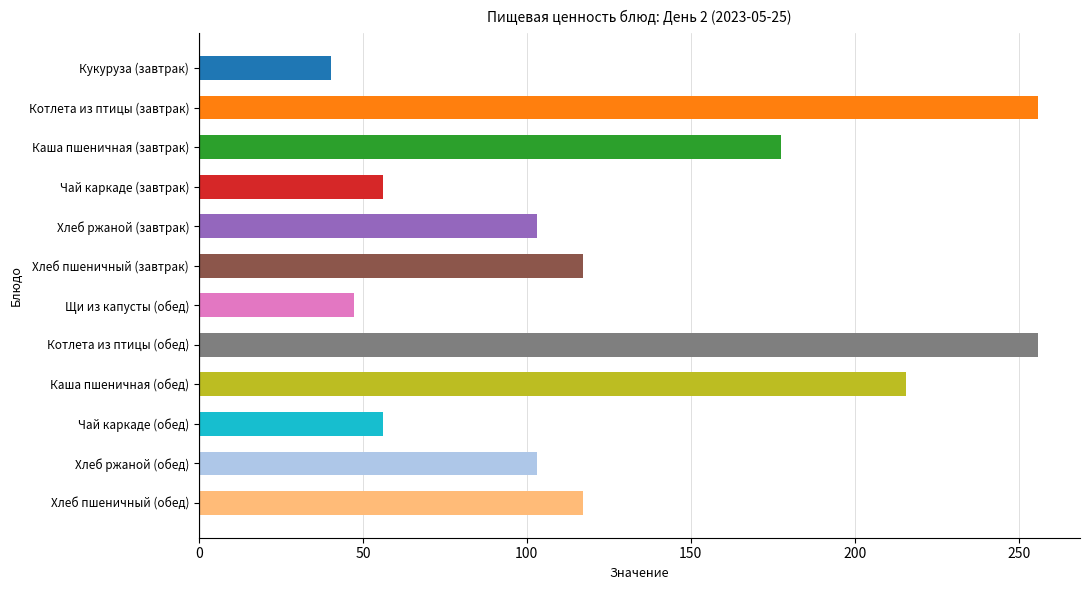

How many bars are there in total?

12